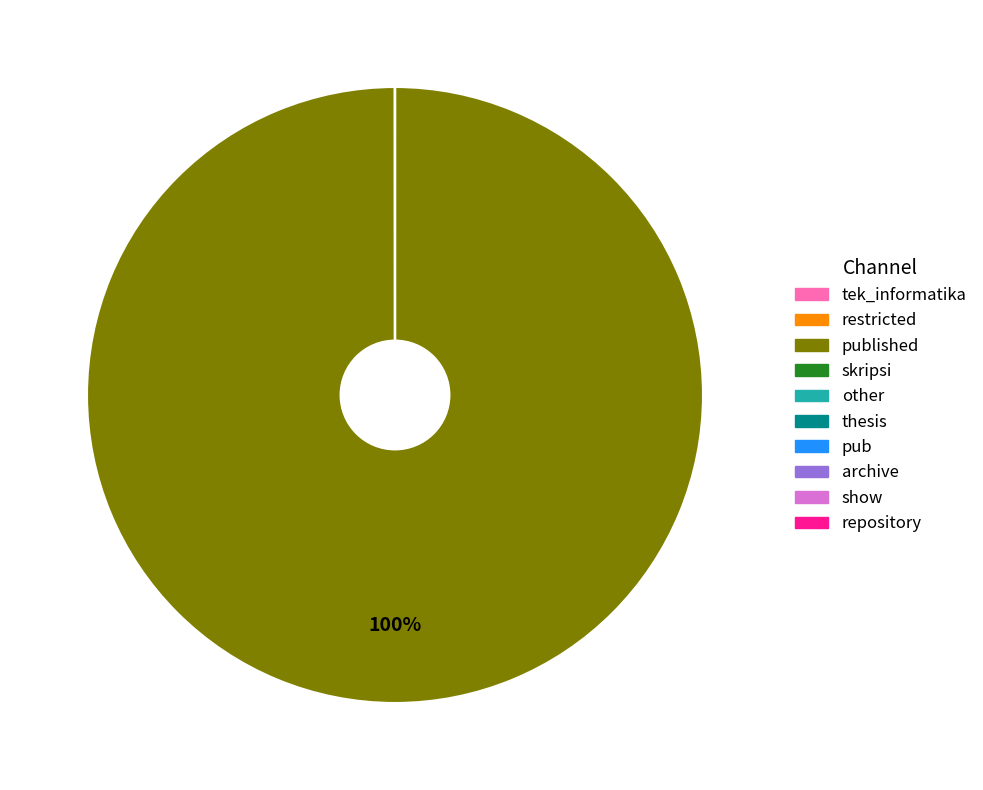

Is there a majority slice in this chart?

Yes